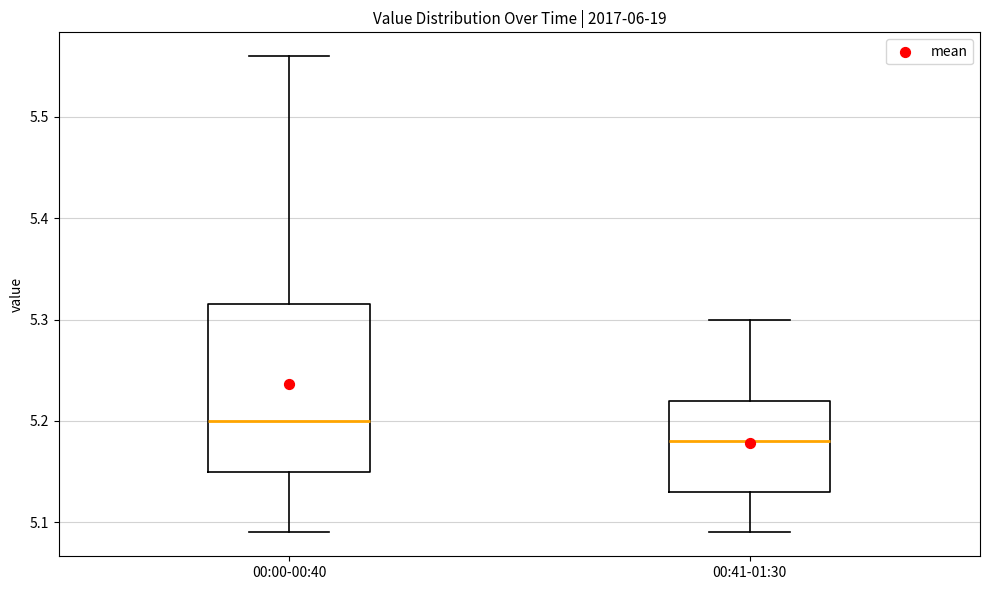

Reading left to right, transcribe this box plot: for each box, give where its median line is, the range the box spans, and where its two whiskers end, as read against the y-axis. The values are not printed on the chart, so give them approximately, as read against the axis.

00:00-00:40: median 5.20, box 5.15 to 5.32, whiskers 5.09 to 5.56
00:41-01:30: median 5.18, box 5.13 to 5.22, whiskers 5.09 to 5.30